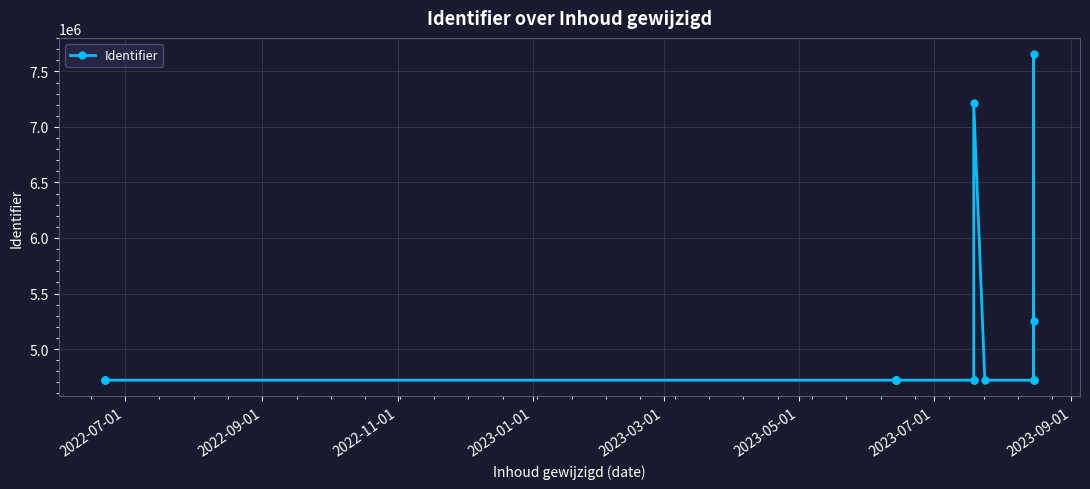

Is it true that the value at 2022-09-01 is 4719591?

True